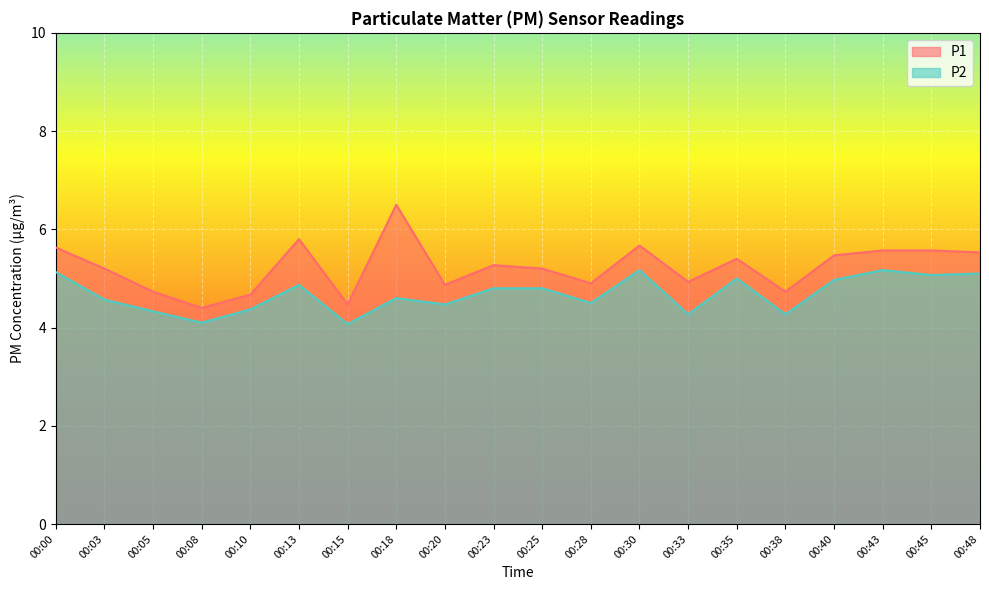

At which label does P1 reach its minimum?

00:08